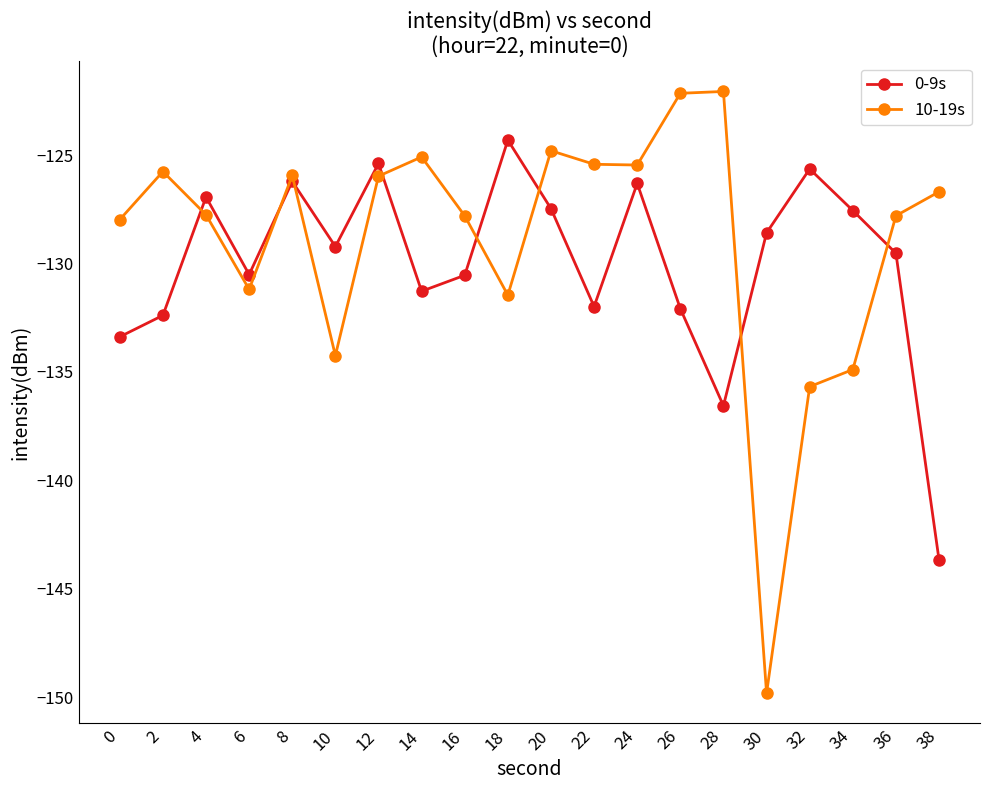

Is it true that 10-19s equals -127.8 at 36?

True